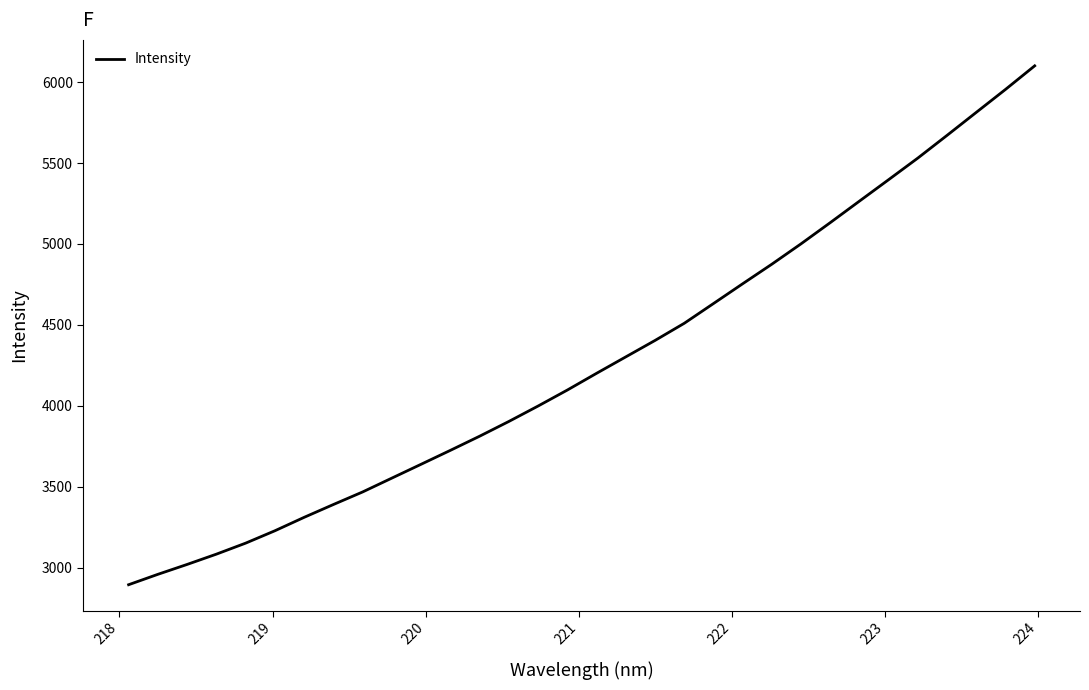

True or false: there are more than 2 points higher than both neighbors.

False